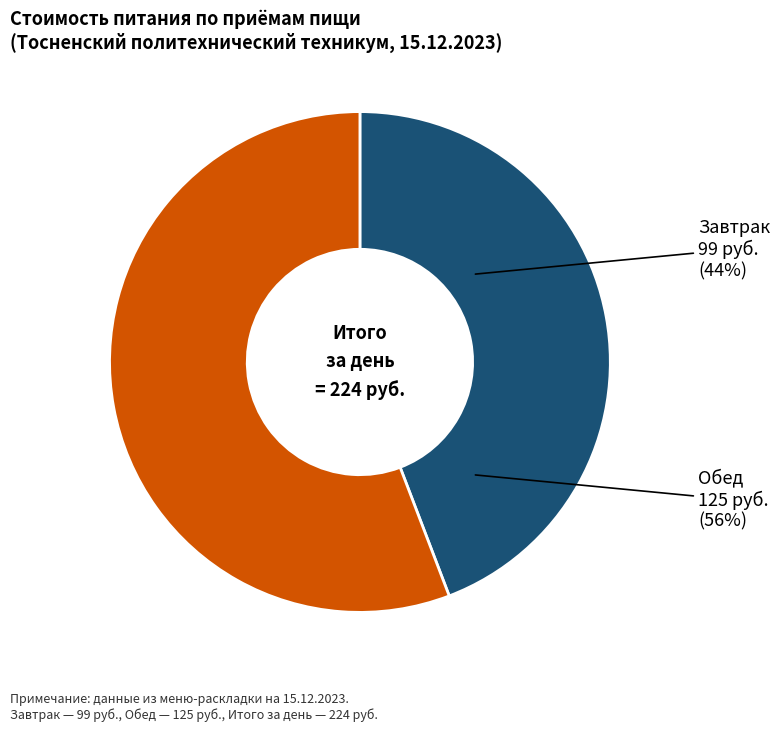

Which category has the smallest portion of the pie?

Завтрак